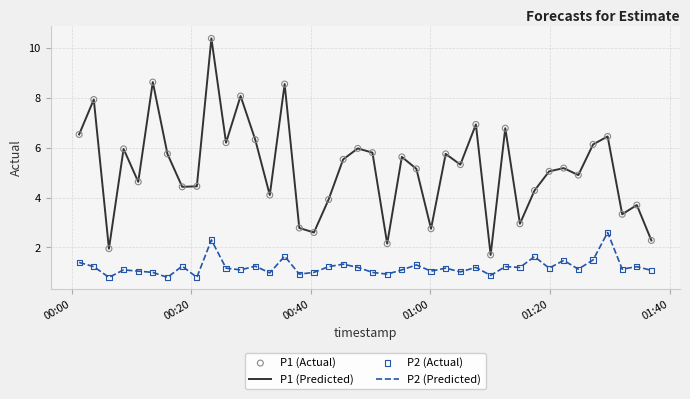

Rank the series by their maximum value, from lowest to highest.

P2 (Predicted), P1 (Predicted)